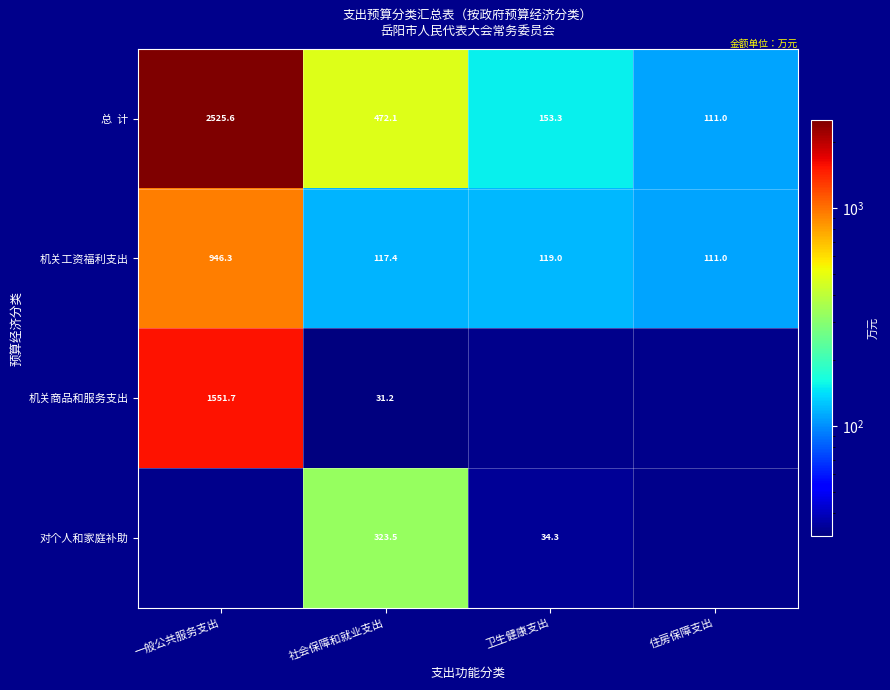

Is it true that 机关工资福利支出 equals 280.6 at 一般公共服务支出?

False